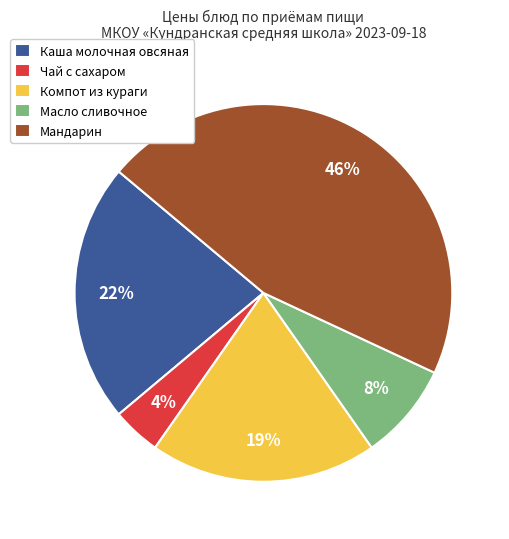

Rank the categories by value from lowest to highest.

Чай с сахаром, Масло сливочное, Компот из кураги, Каша молочная овсяная, Мандарин